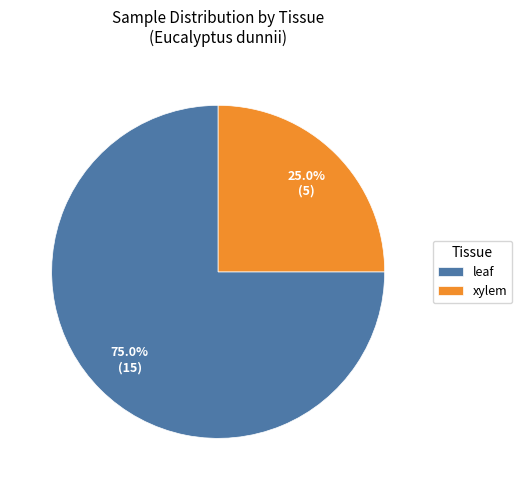

To the nearest percent, what portion does xylem represent?

25%